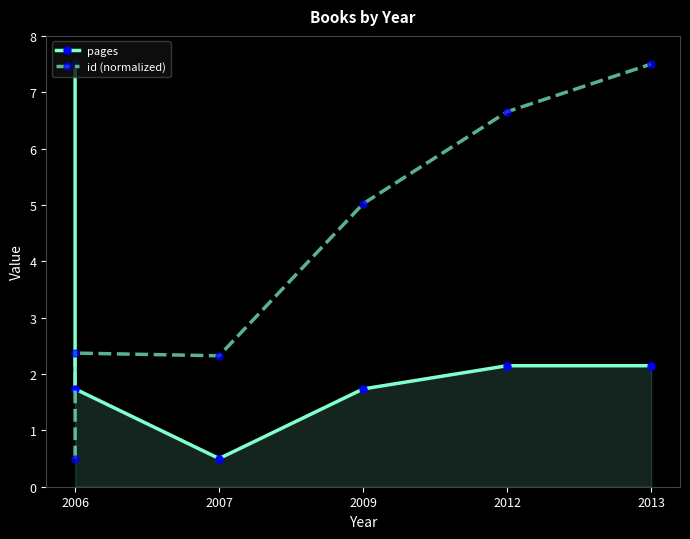

How many values in the pages series are below 2?

3